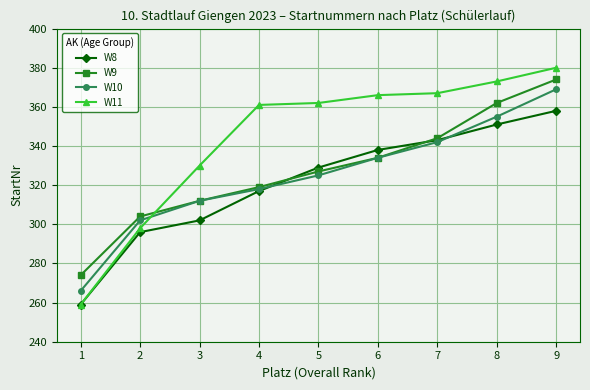

What is the total value across all series at 6?

1372